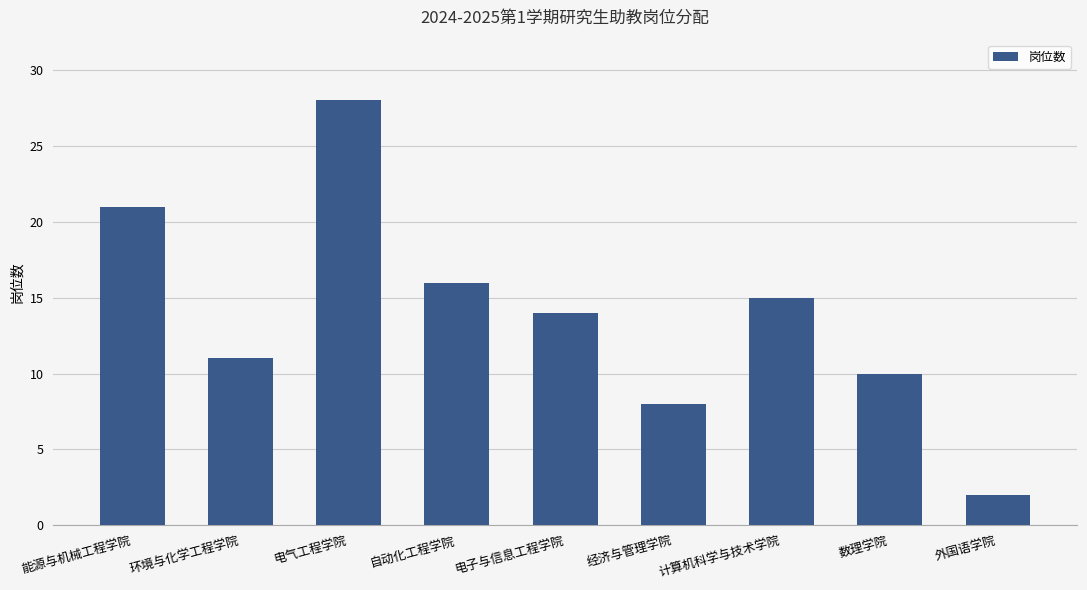

Are the bars horizontal?

No